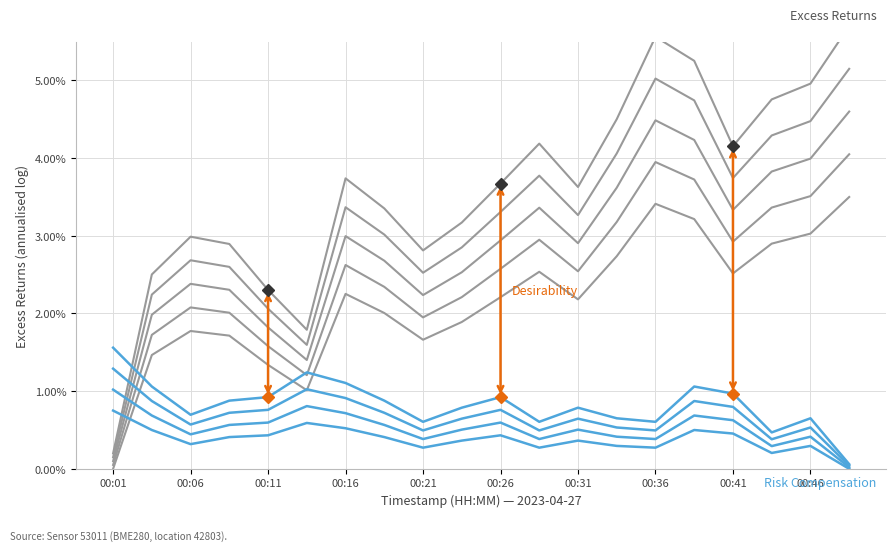

At 00:26, list the series in order from smallest to largest.

Risk Compensation, Excess Returns